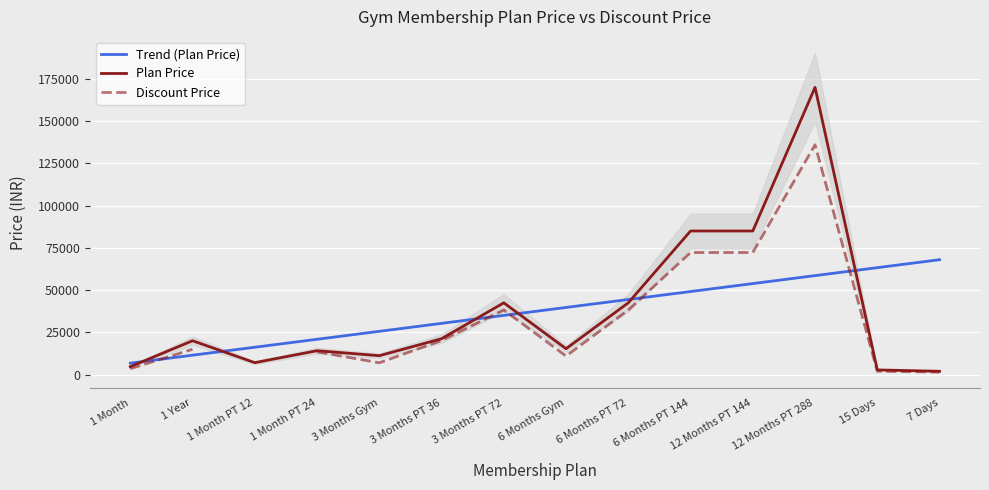

Which series has the largest total across all categories?

Trend (Plan Price)